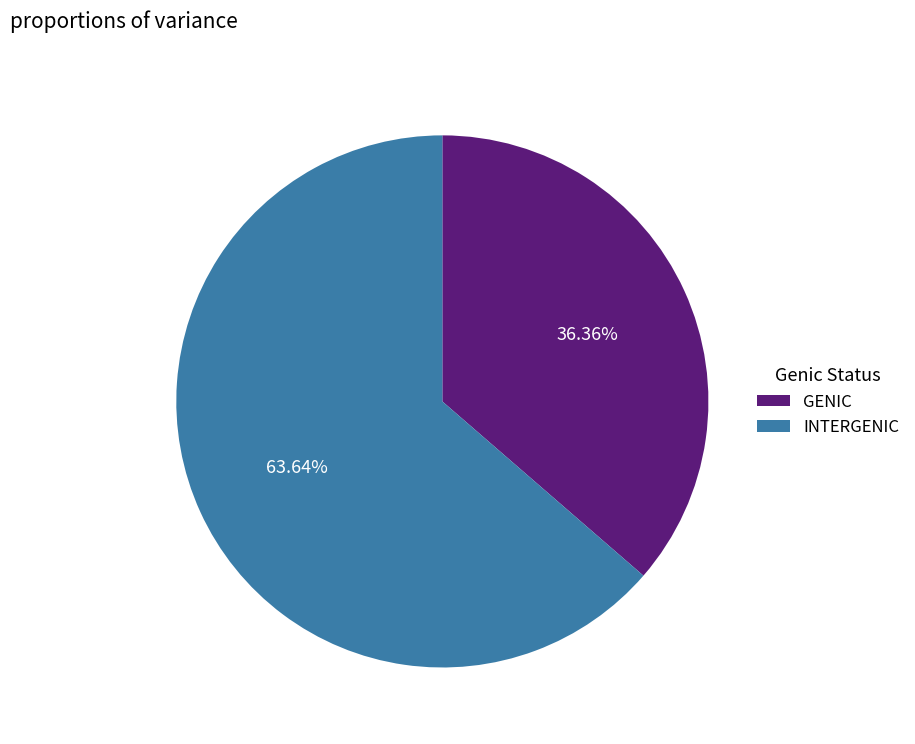

Which has a higher value, INTERGENIC or GENIC?

INTERGENIC